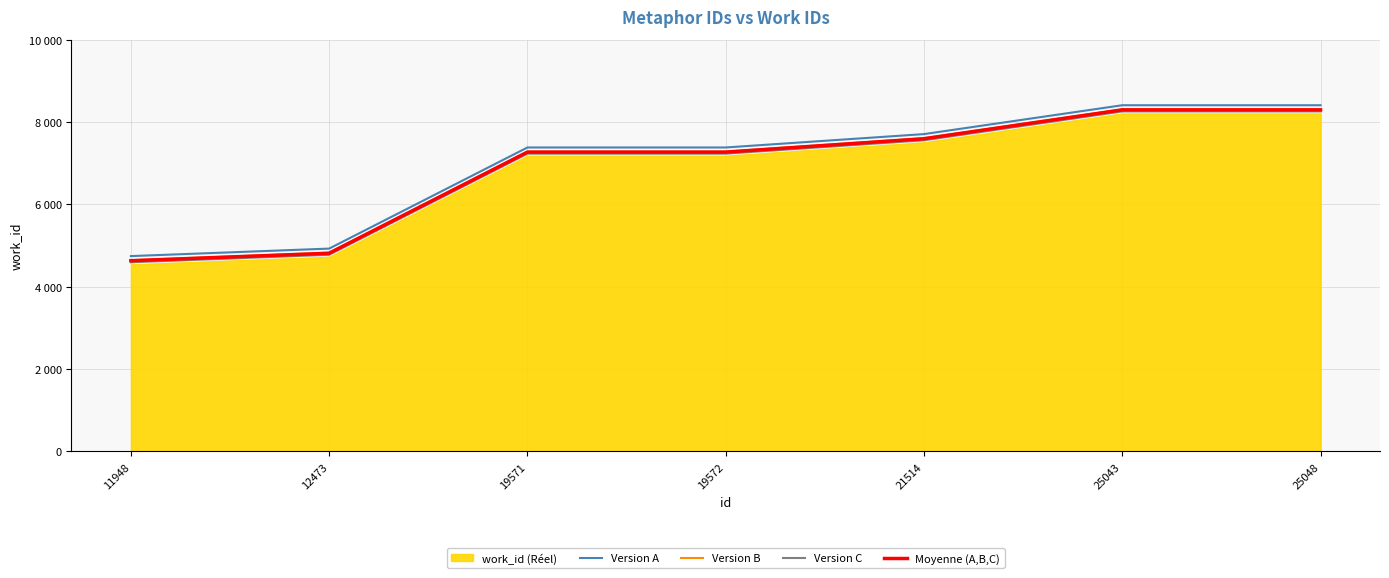

What is the difference between the Version B values at 25048 and 12473?

3482.0